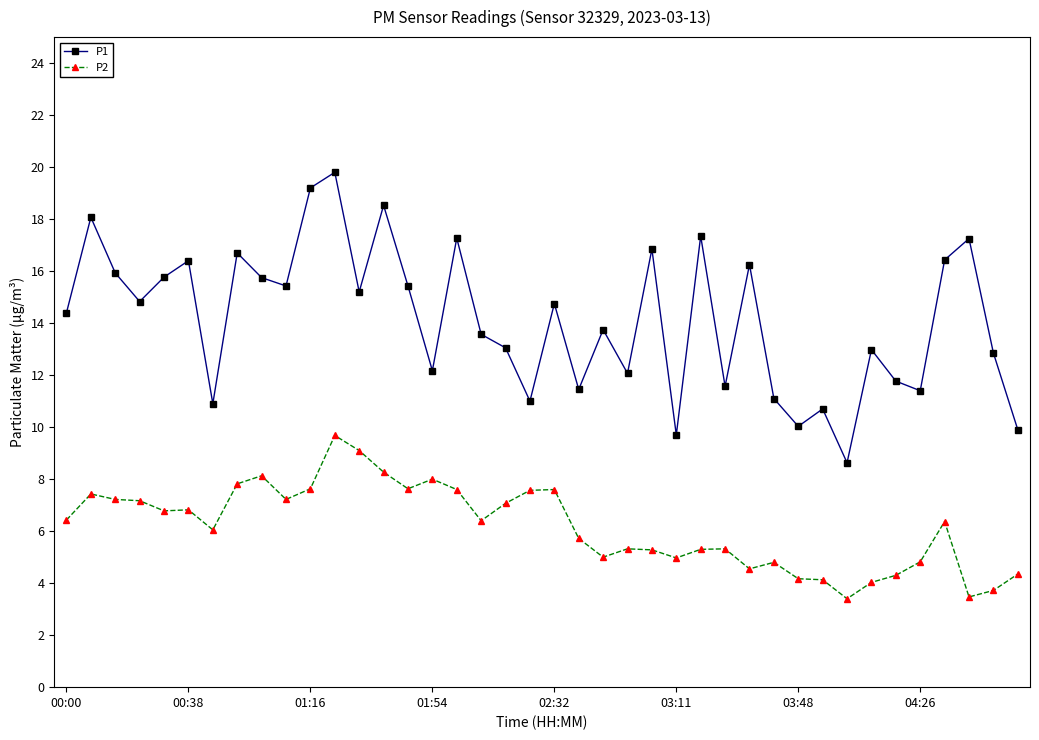

List the series in order of their overall mean, highest first.

P1, P2